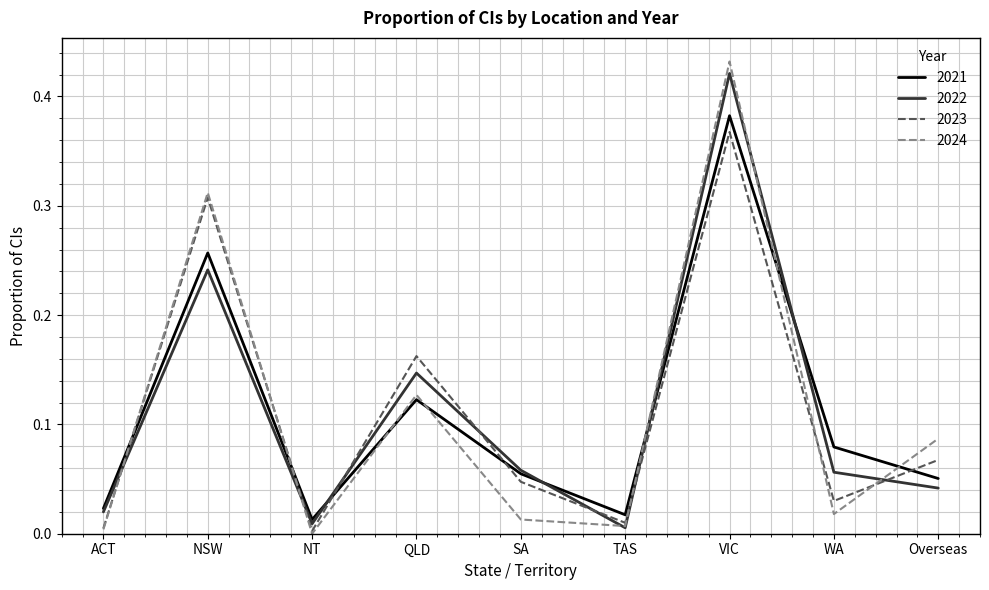

How many lines are shown in the chart?

4